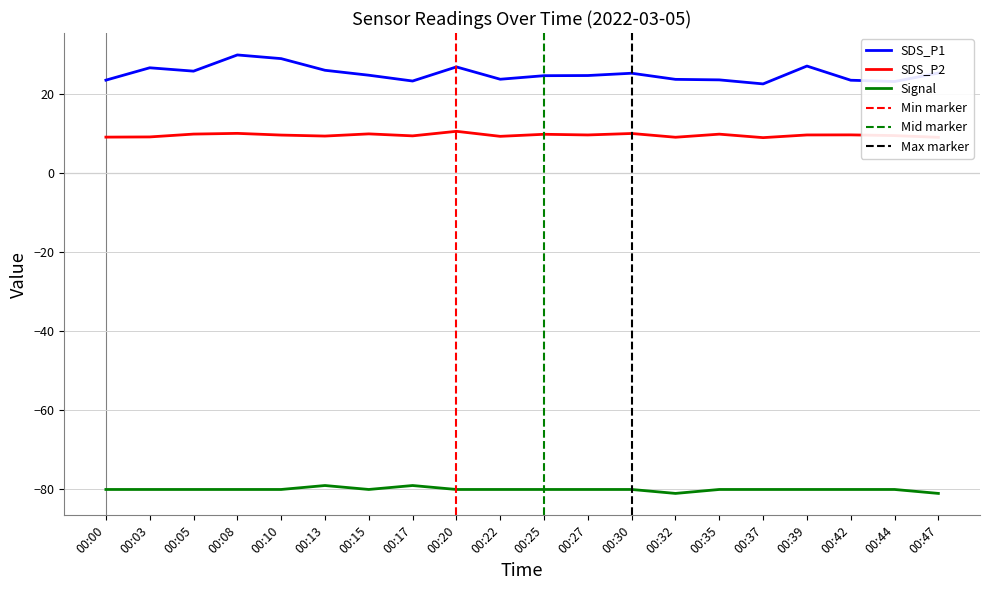

Does the chart display data point markers on the line(s)?

No